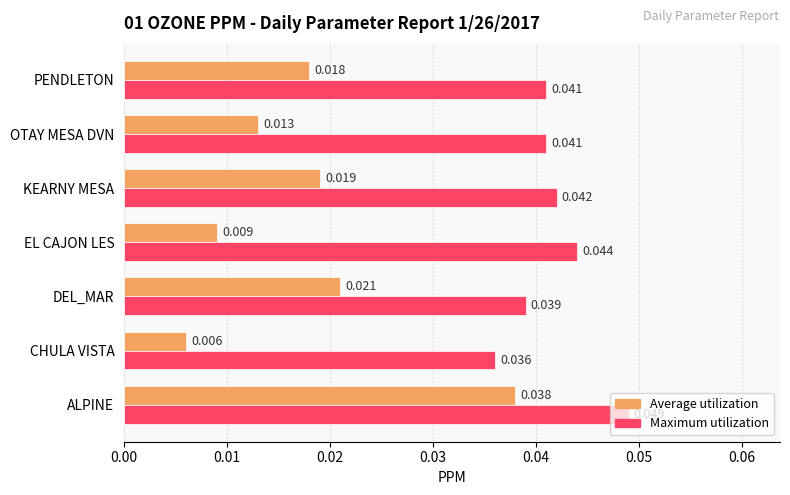

List the series in order of their peak value, highest first.

Maximum utilization, Average utilization